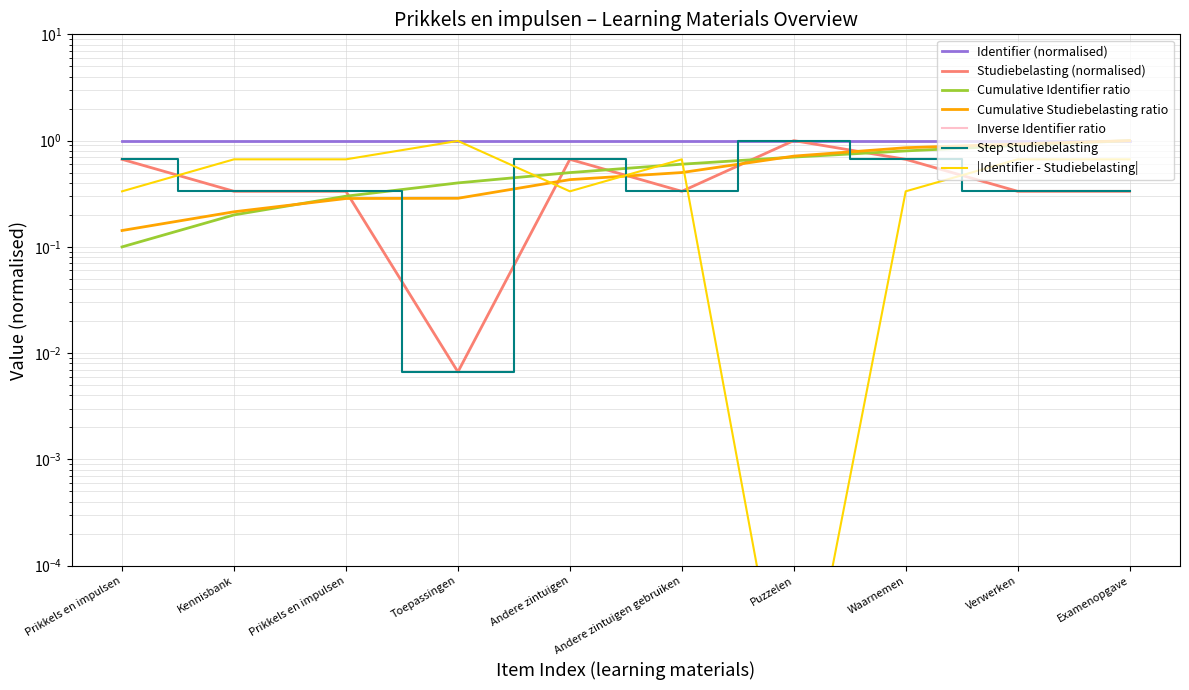

Reading left to right, extract all data points from this chart.

1.0	1.0	1.0	1.0	1.0	1.0	1.0	1.0	1.0	1.0